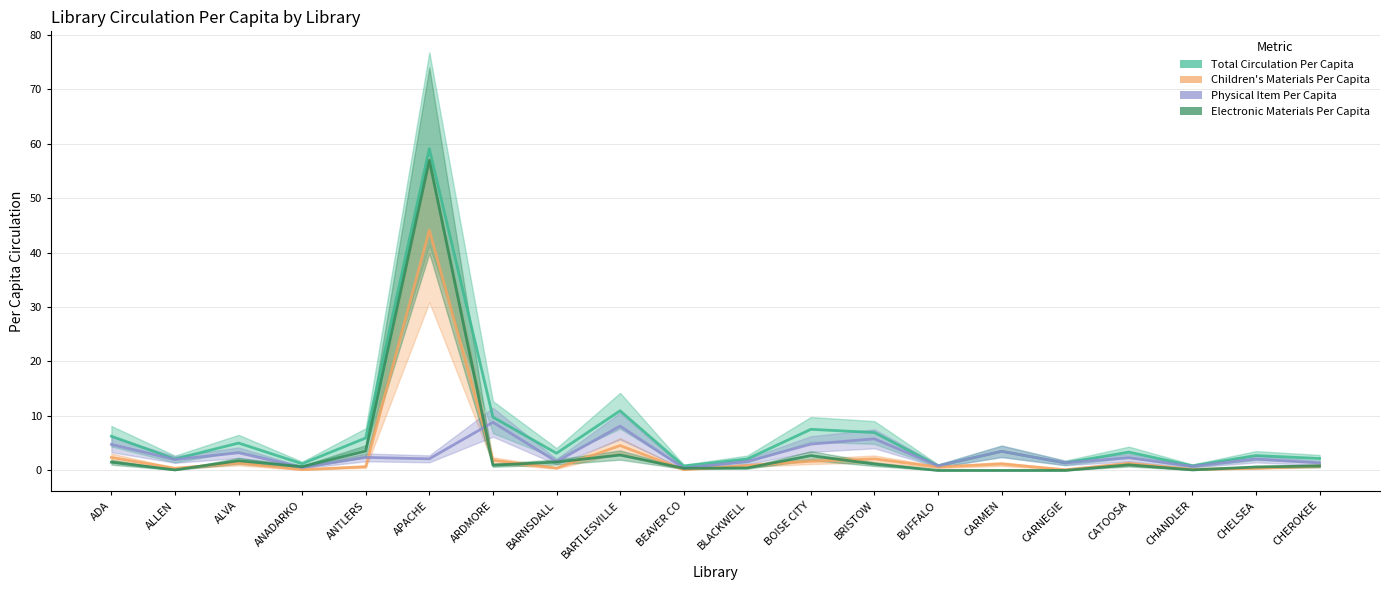

Reading left to right, transcribe all the data shown in this chart.

Total Circulation Per Capita: ADA=6.3	ALLEN=2.1	ALVA=5.0	ANADARKO=1.2	ANTLERS=5.9	APACHE=59.1	ARDMORE=9.8	BARNSDALL=3.1	BARTLESVILLE=10.9	BEAVER CO=0.8	BLACKWELL=2.1	BOISE CITY=7.5	BRISTOW=7.0	BUFFALO=0.8	CARMEN=3.5	CARNEGIE=1.4	CATOOSA=3.4	CHANDLER=0.8	CHELSEA=2.7	CHEROKEE=2.2
Children's Materials Per Capita: ADA=2.4	ALLEN=0.4	ALVA=1.3	ANADARKO=0.1	ANTLERS=0.7	APACHE=44.1	ARDMORE=1.9	BARNSDALL=0.4	BARTLESVILLE=4.6	BEAVER CO=0.1	BLACKWELL=0.9	BOISE CITY=1.7	BRISTOW=2.1	BUFFALO=0.6	CARMEN=1.2	CARNEGIE=0.1	CATOOSA=1.3	CHANDLER=0.2	CHELSEA=0.4	CHEROKEE=0.8
Physical Item Per Capita: ADA=4.8	ALLEN=2.0	ALVA=3.2	ANADARKO=0.5	ANTLERS=2.4	APACHE=2.1	ARDMORE=8.8	BARNSDALL=1.6	BARTLESVILLE=8.1	BEAVER CO=0.4	BLACKWELL=1.6	BOISE CITY=4.8	BRISTOW=5.8	BUFFALO=0.8	CARMEN=3.5	CARNEGIE=1.4	CATOOSA=2.3	CHANDLER=0.7	CHELSEA=2.1	CHEROKEE=1.4
Electronic Materials Per Capita: ADA=1.5	ALLEN=0.1	ALVA=1.8	ANADARKO=0.7	ANTLERS=3.6	APACHE=56.9	ARDMORE=0.9	BARNSDALL=1.5	BARTLESVILLE=2.8	BEAVER CO=0.4	BLACKWELL=0.5	BOISE CITY=2.7	BRISTOW=1.2	BUFFALO=0.0	CARMEN=0.0	CARNEGIE=0.0	CATOOSA=1.0	CHANDLER=0.1	CHELSEA=0.6	CHEROKEE=0.8